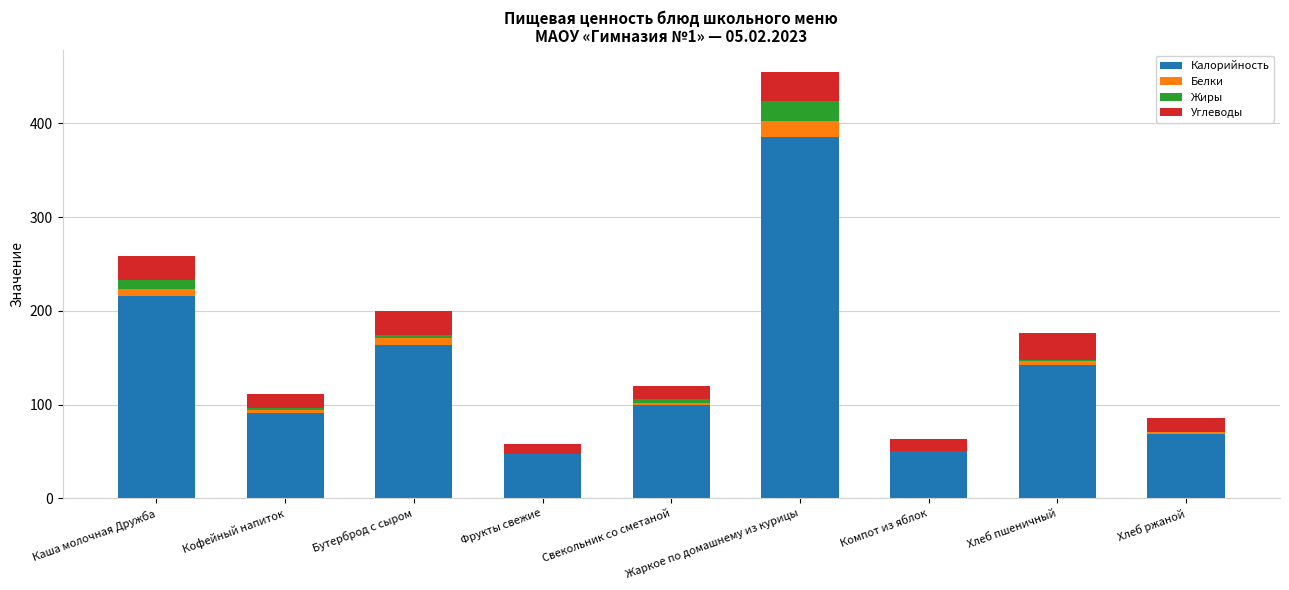

Does the chart contain stacked bars?

Yes